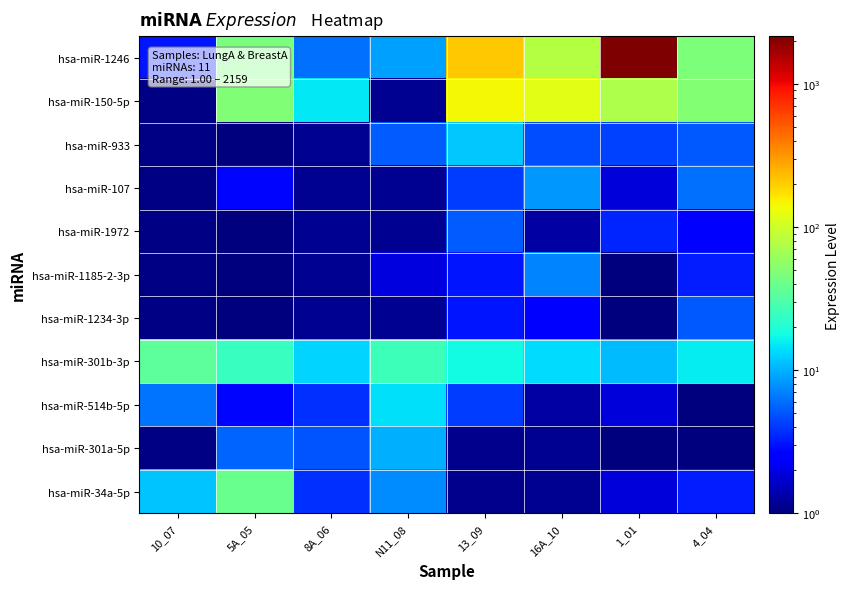

Which series has the largest total across all categories?

hsa-miR-1246